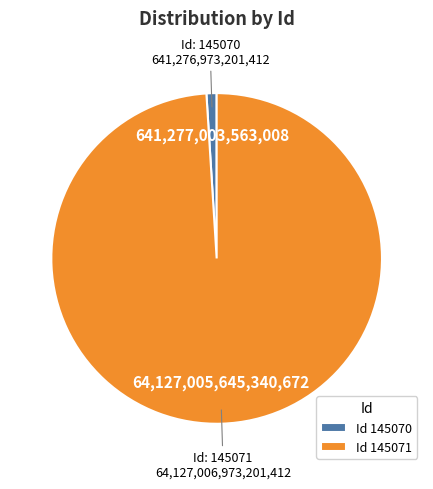

How many segments does this pie chart have?

2